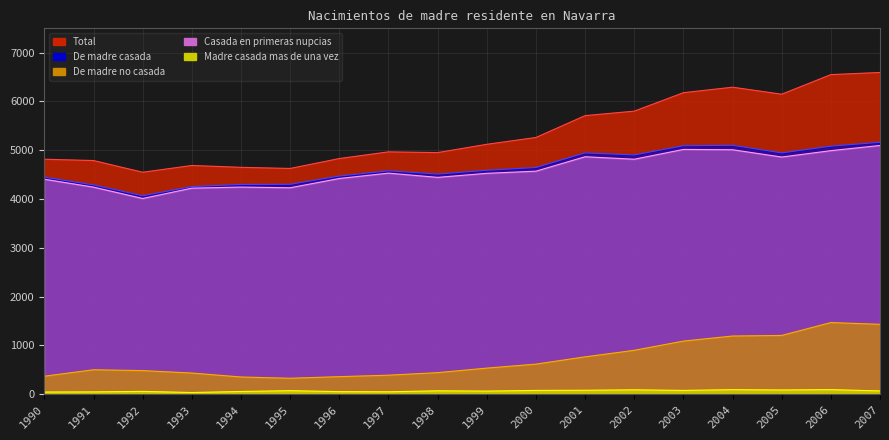

At which category does Casada en primeras nupcias reach its first local valley?

1992